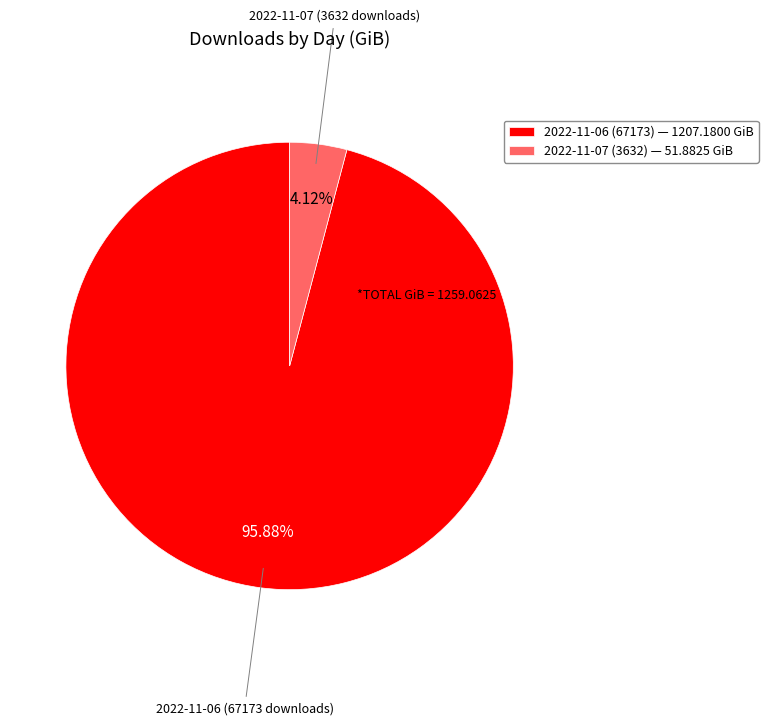

What is the ratio of the value at 2022-11-06 (67173) — 1207.1800 GiB to the value at 2022-11-07 (3632) — 51.8825 GiB?

23.3